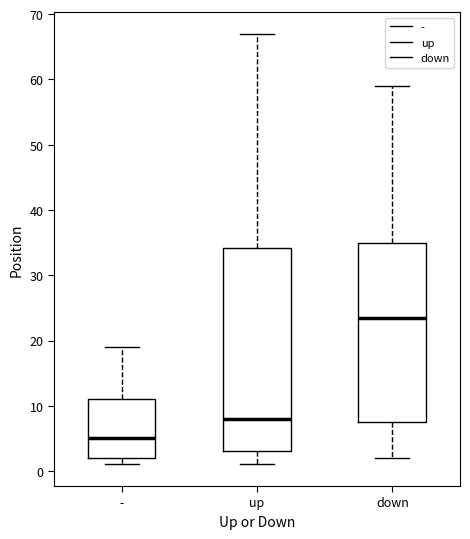

Reading left to right, transcribe this box plot: for each box, give where its median line is, the range the box spans, and where its two whiskers end, as read against the y-axis. The values are not printed on the chart, so give them approximately, as read against the axis.

-: median 5, box 2 to 11, whiskers 1 to 19
up: median 8, box 3 to 34, whiskers 1 to 67
down: median 24, box 8 to 35, whiskers 2 to 59